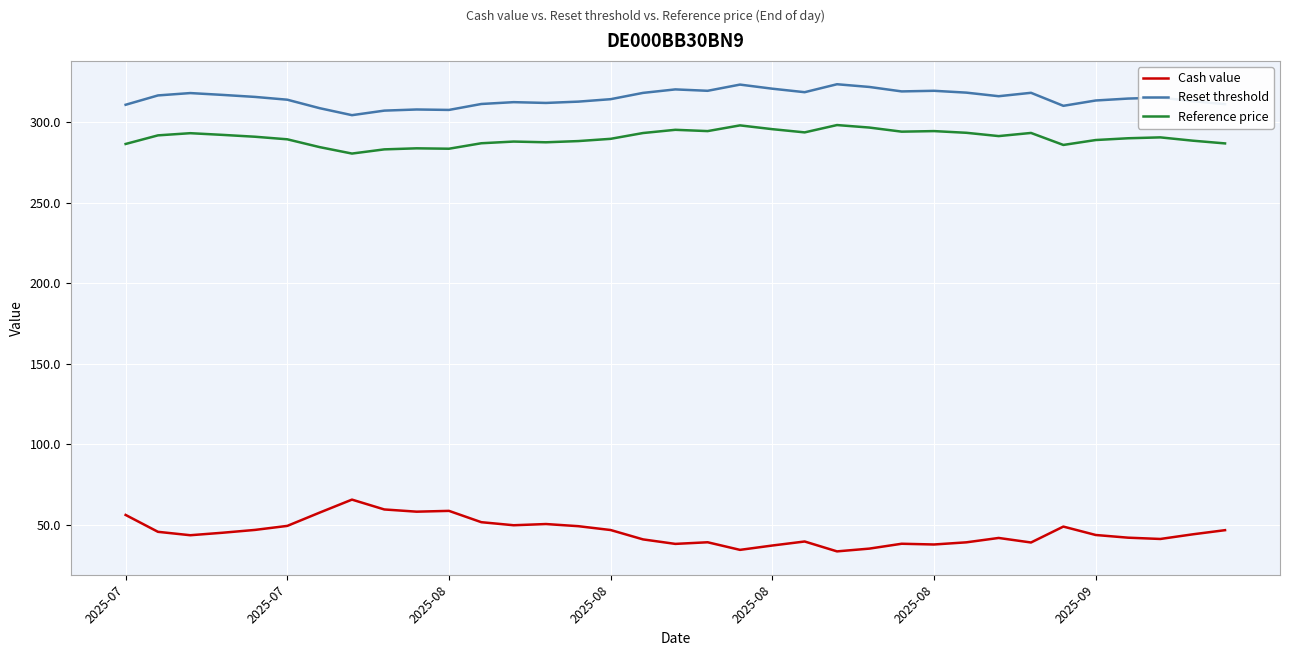

What is the minimum value for Reference price?

280.5